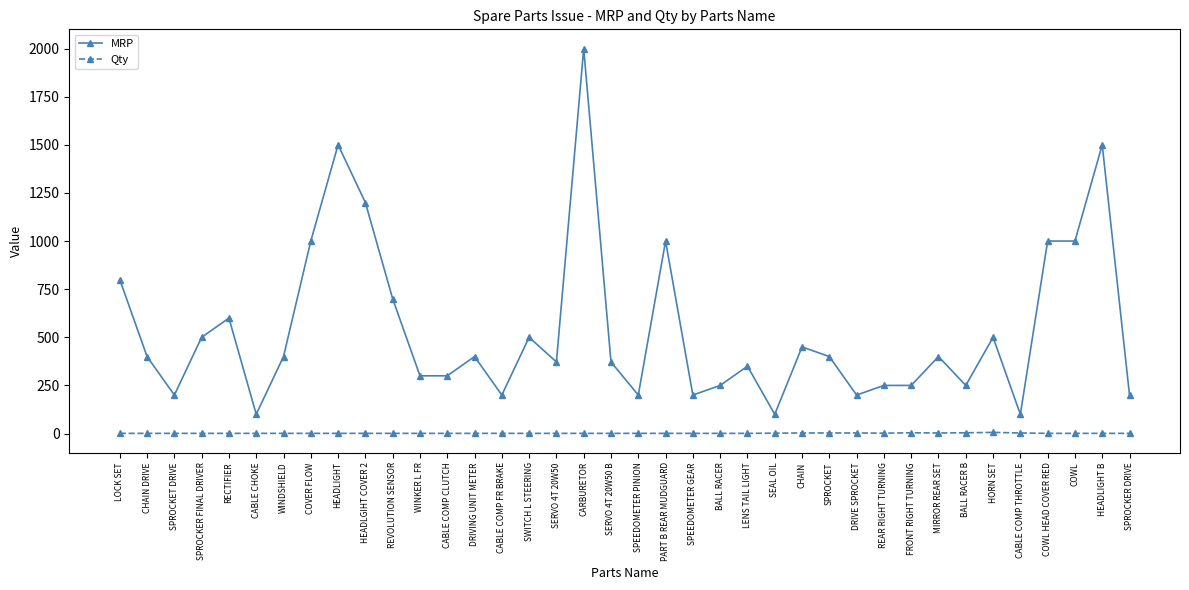

What is the greatest value displayed?

2000